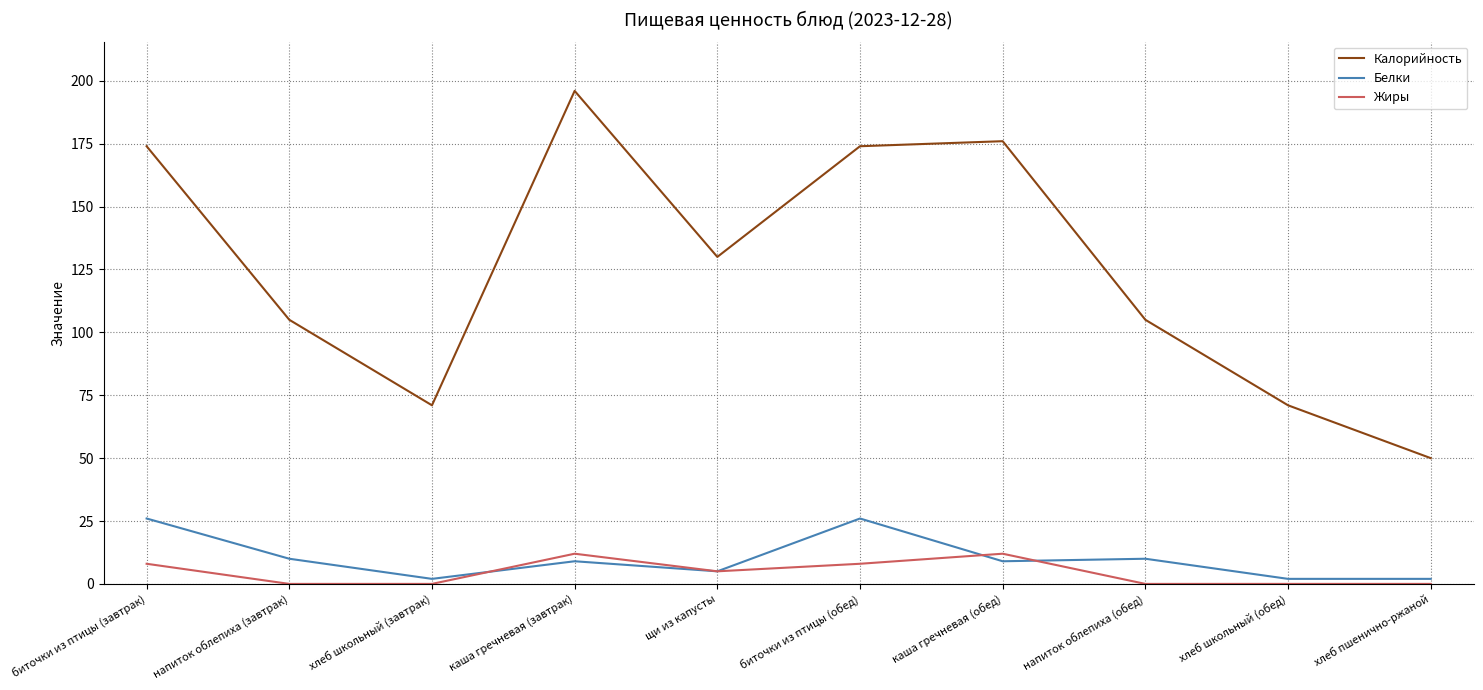

What position from the left is щи из капусты?

5